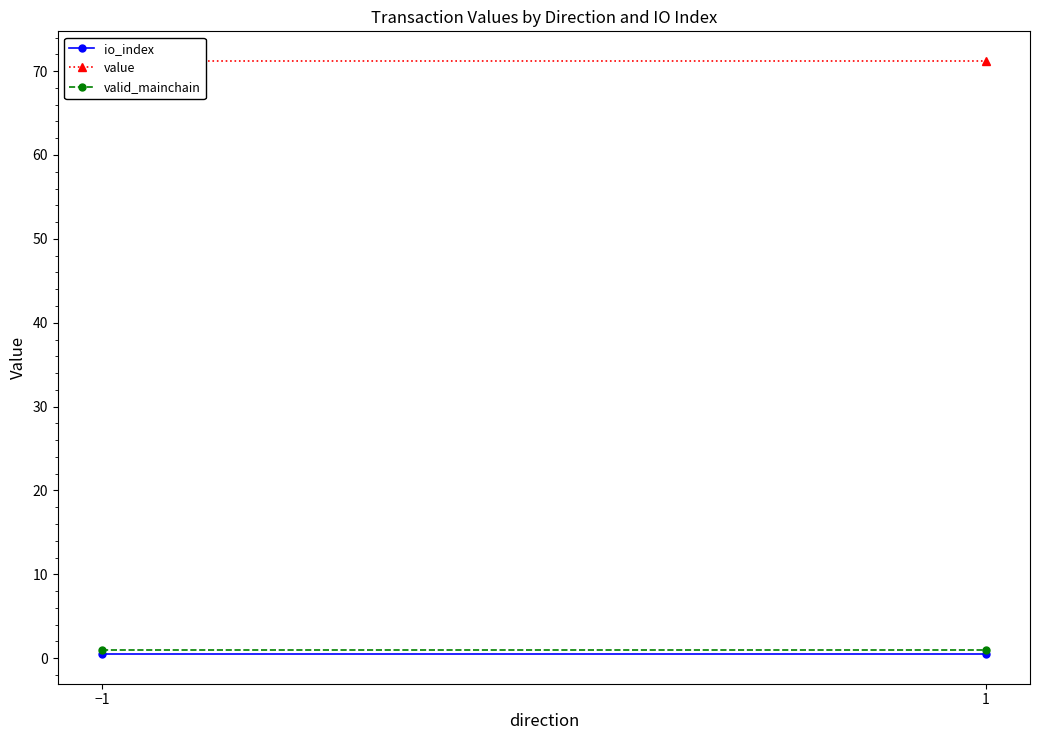

Which series has the widest spread of values?

io_index